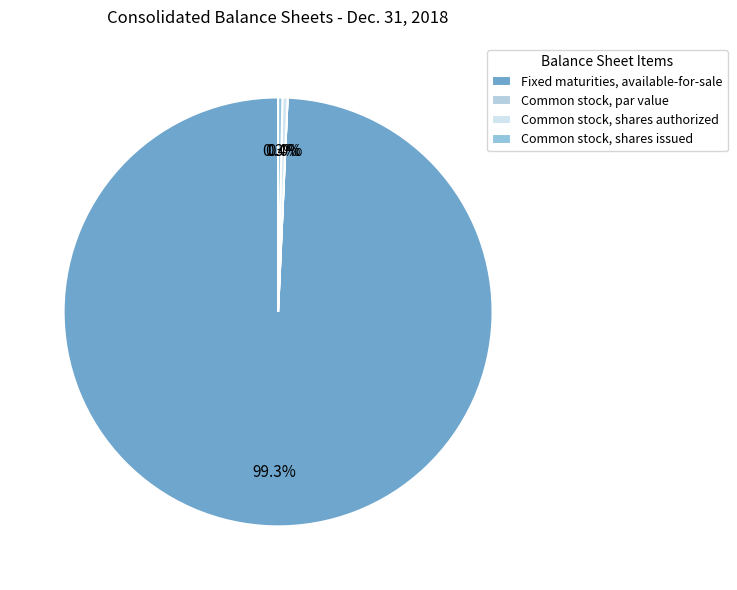

Between Common stock, shares issued and Common stock, par value, which is larger?

Common stock, shares issued